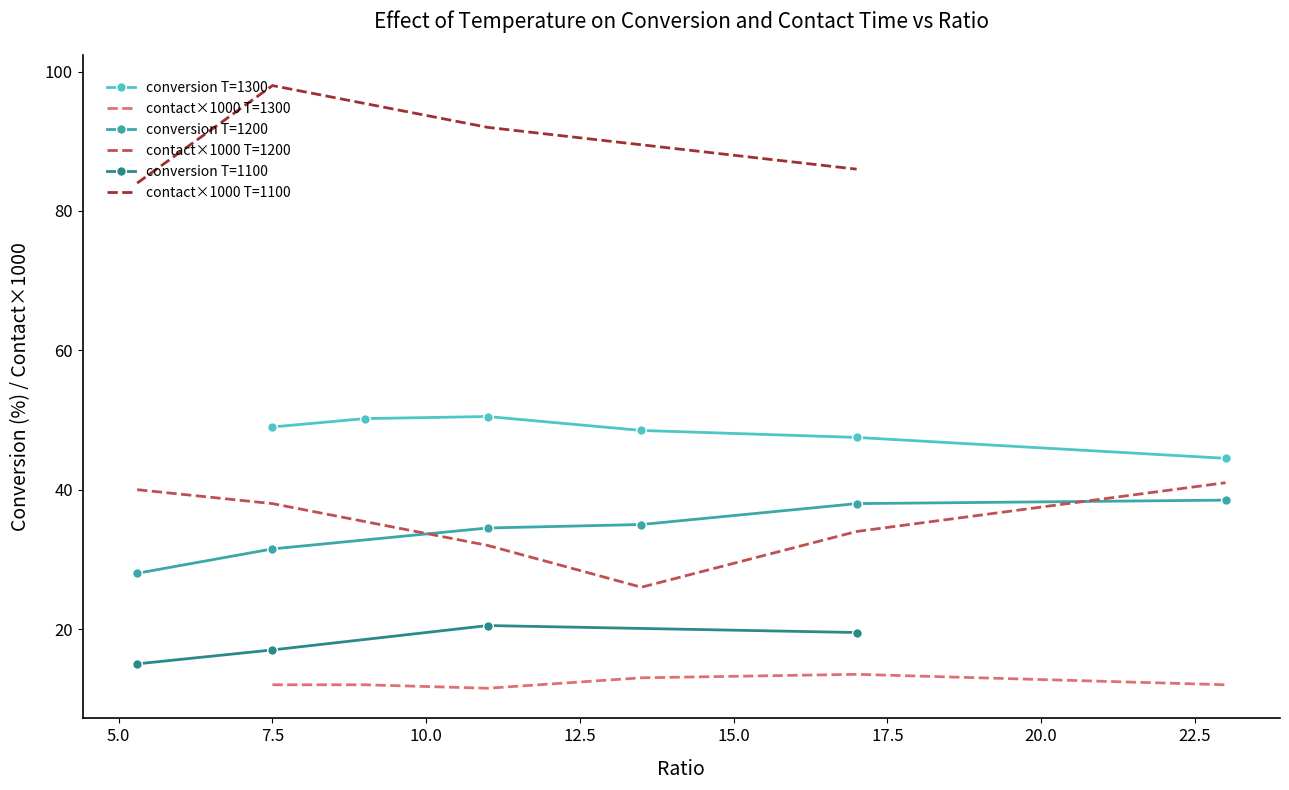

True or false: contact×1000 T=1300 and conversion T=1300 intersect in this chart.

False